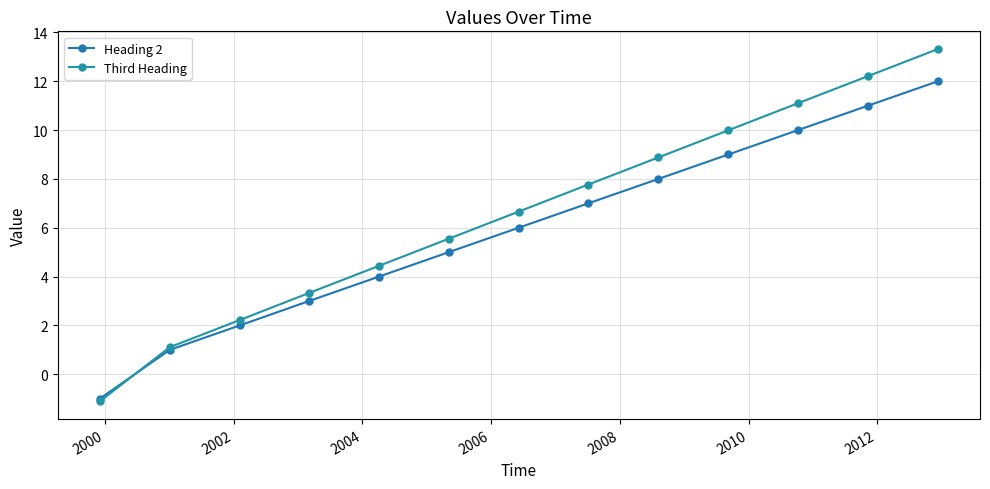

How many values in Third Heading are above zero?

12